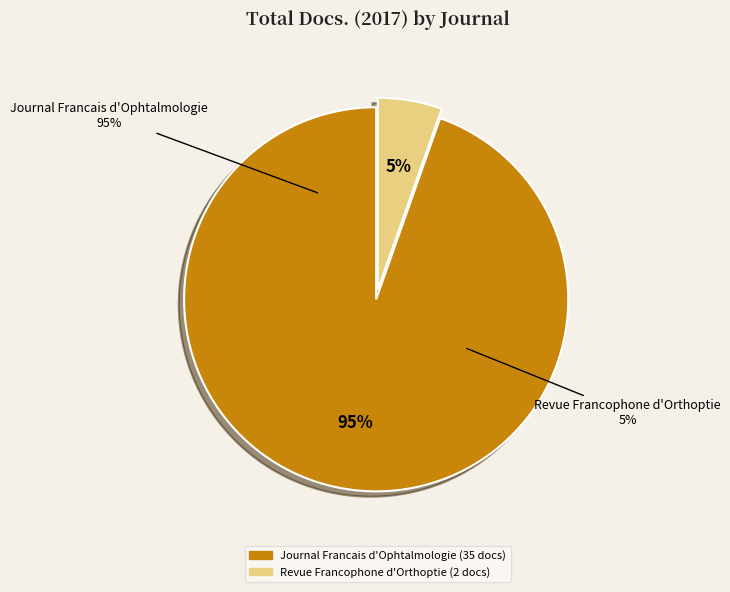

To the nearest percent, what is the difference between the Journal Francais d'Ophtalmologie and Revue Francophone d'Orthoptie slice percentages?

89%